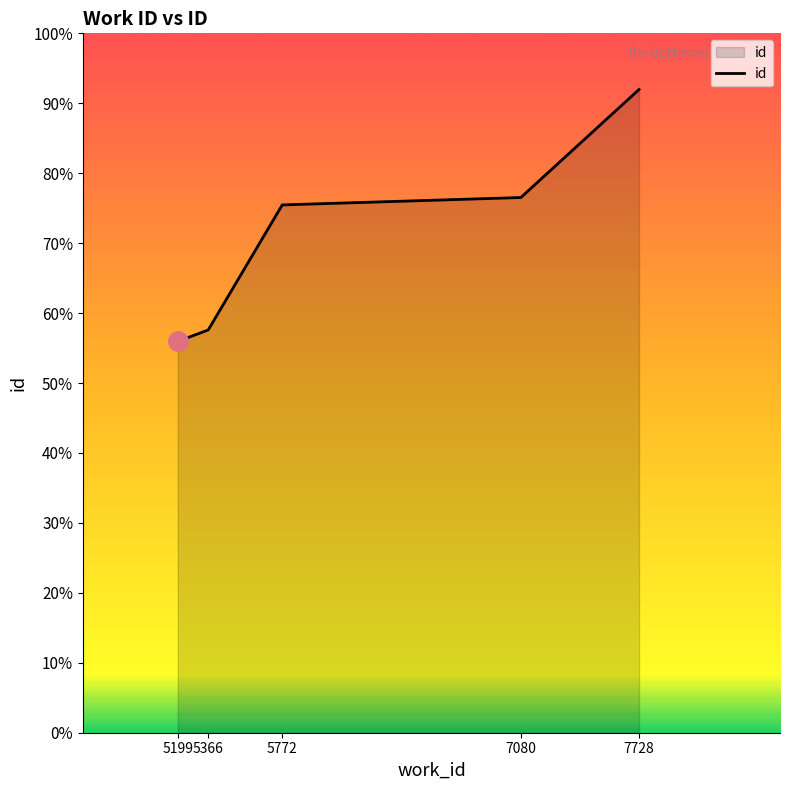

Between 5199 and 5772, which is larger?

5772